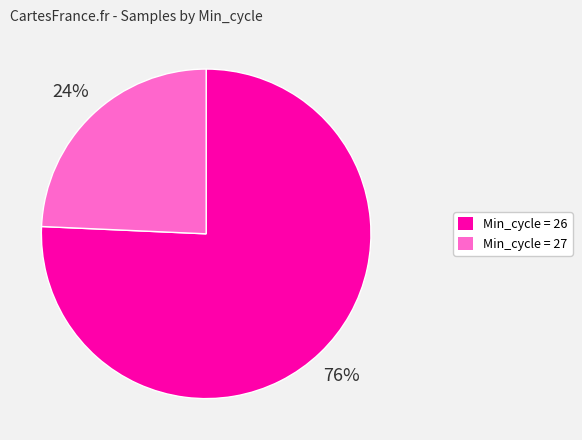

To the nearest percent, what is the average slice percentage?

50%